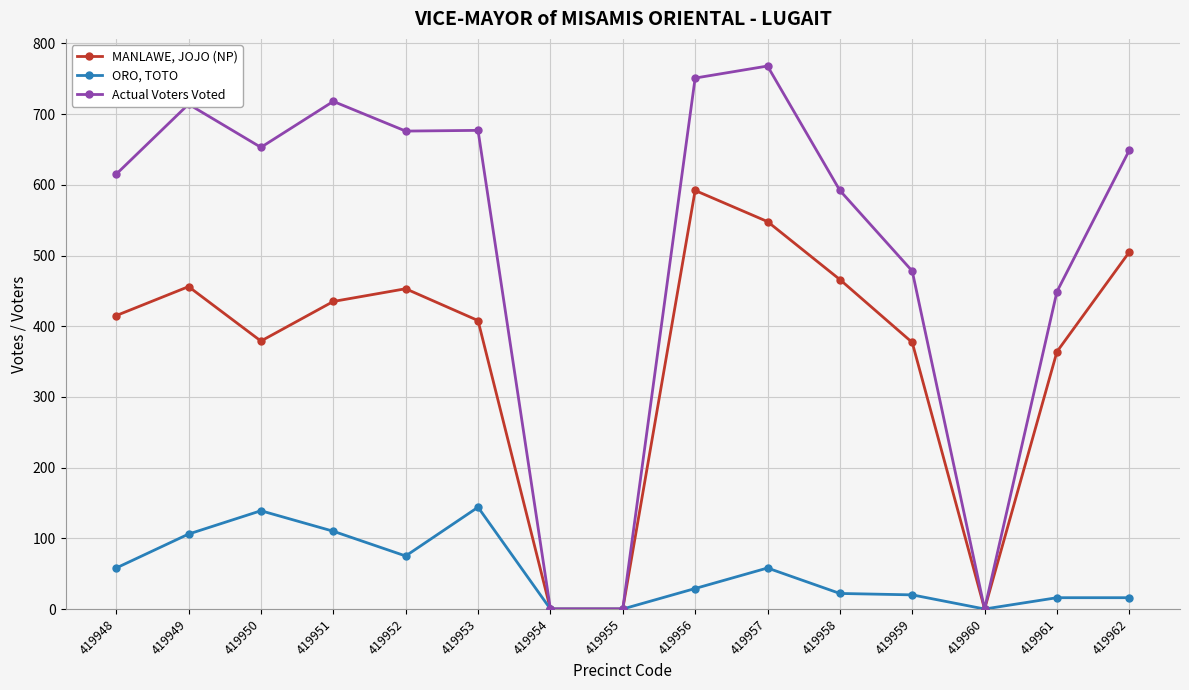

How many series are shown in this chart?

3